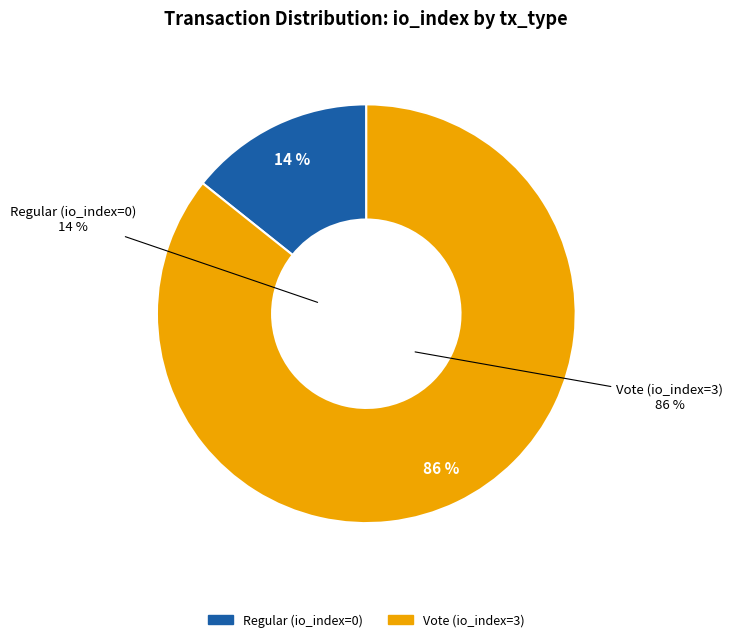

Does Regular (io_index=0) represent more than half of the total?

No